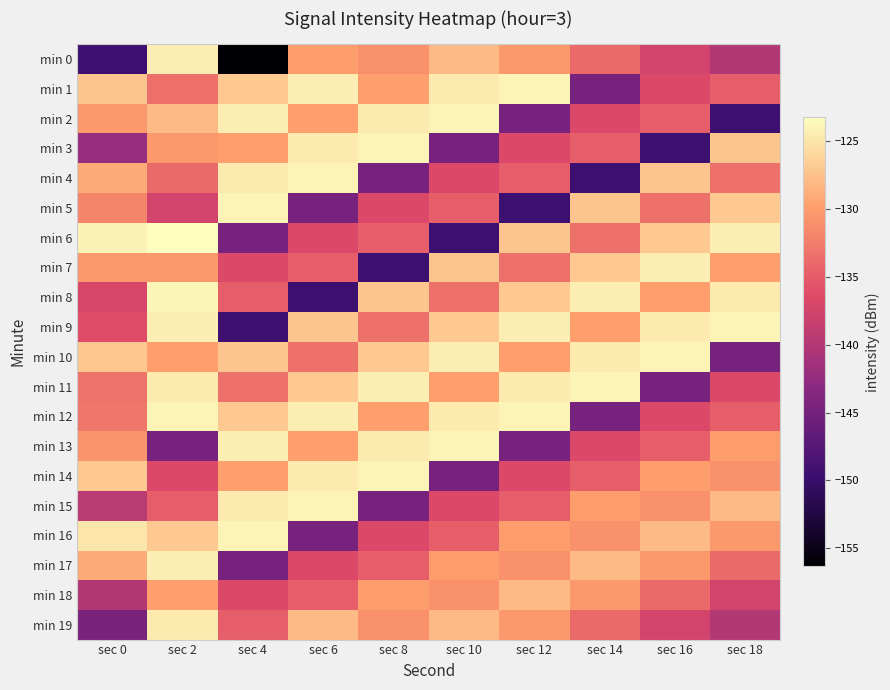

What is the minimum value shown in the chart?

-156.3